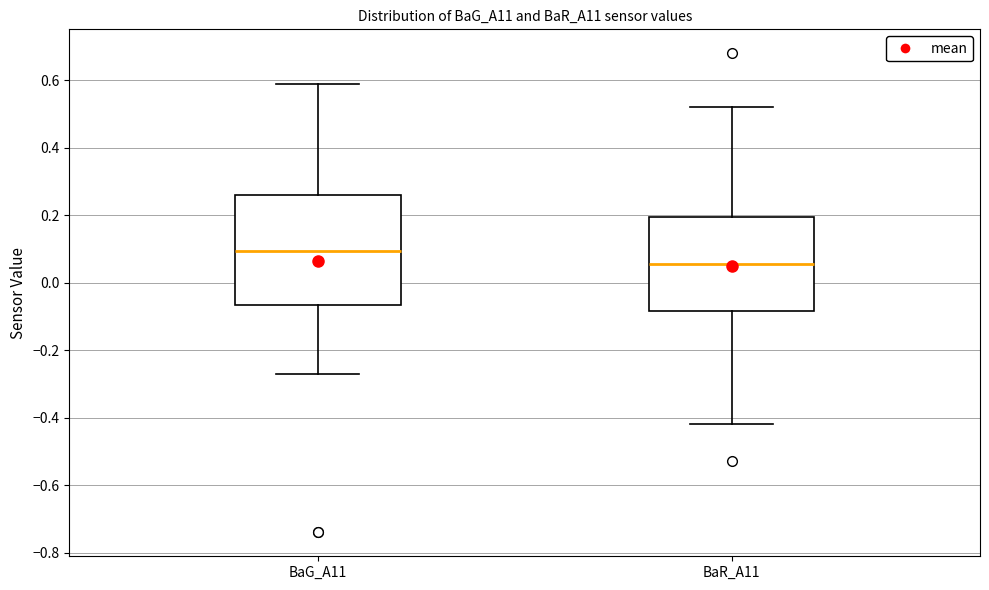

Reading left to right, read every box against the y-axis: the position of its median line, the range the box covers, and the ends of its whiskers. The values are not printed on the chart, so give them approximately, as read against the axis.

BaG_A11: median 0.10, box -0.06 to 0.26, whiskers -0.26 to 0.60
BaR_A11: median 0.06, box -0.08 to 0.20, whiskers -0.42 to 0.52